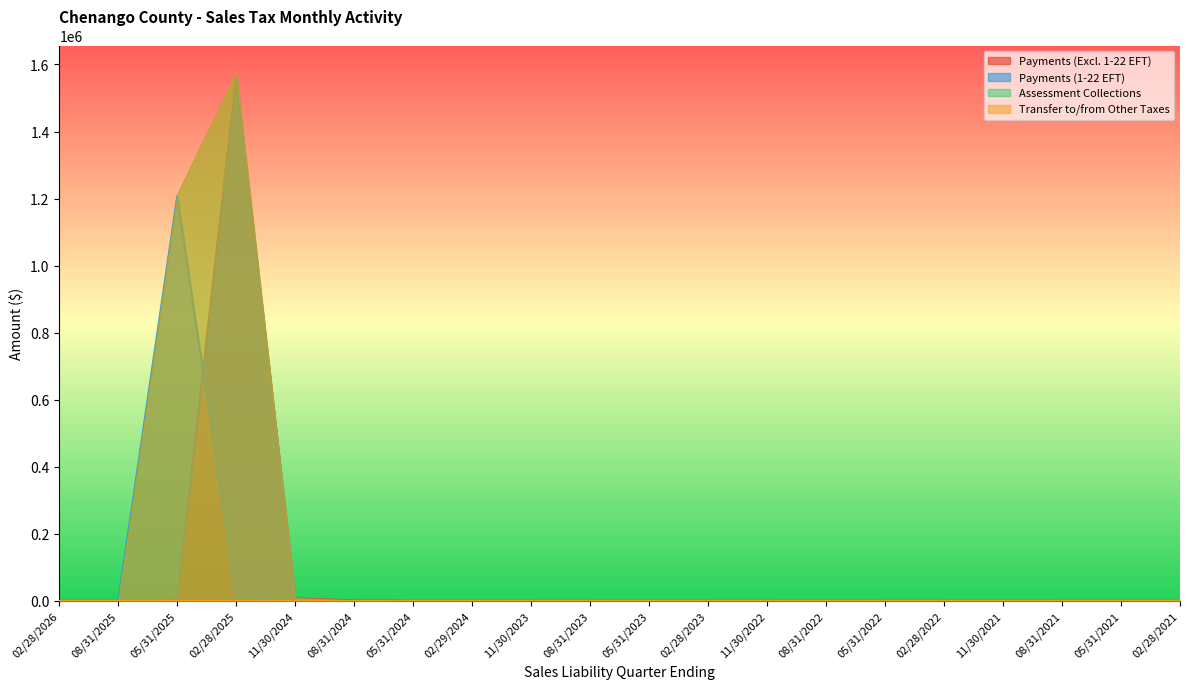

How many categories are shown in the chart?

20